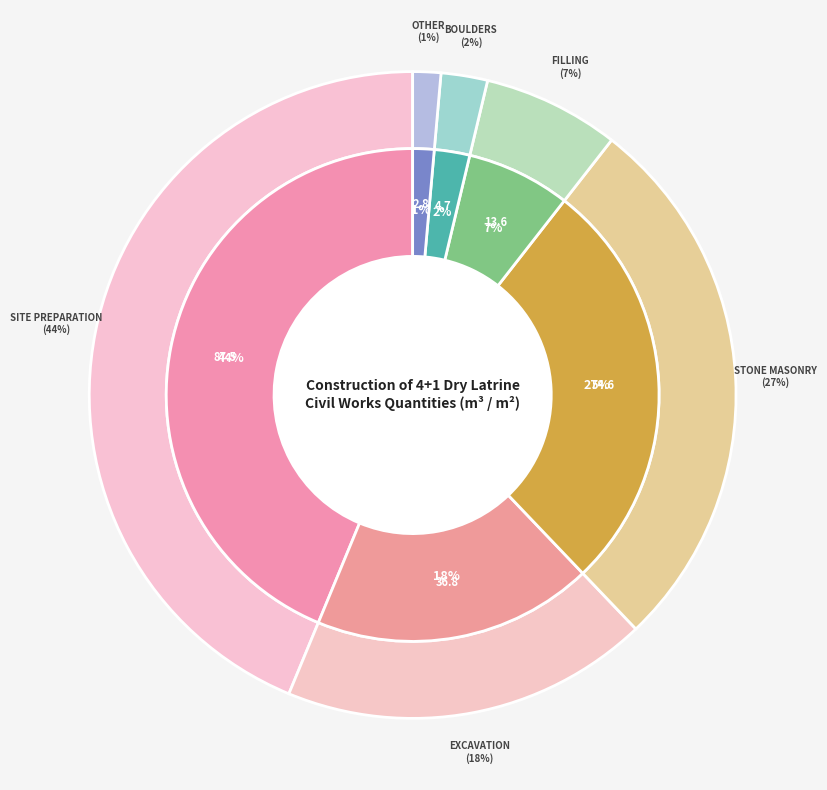

Is there any slice that represents more than half of the pie?

No